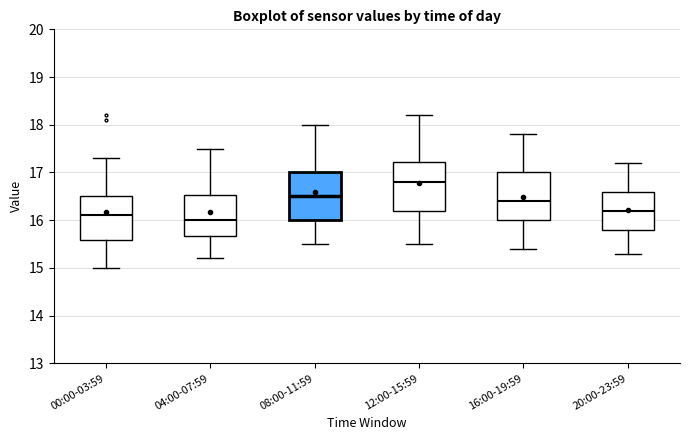

Reading left to right, transcribe this box plot: for each box, give where its median line is, the range the box spans, and where its two whiskers end, as read against the y-axis. The values are not printed on the chart, so give them approximately, as read against the axis.

00:00-03:59: median 16.1, box 15.6 to 16.5, whiskers 15.0 to 17.3
04:00-07:59: median 16.0, box 15.7 to 16.5, whiskers 15.2 to 17.5
08:00-11:59: median 16.5, box 16.0 to 17.0, whiskers 15.5 to 18.0
12:00-15:59: median 16.8, box 16.2 to 17.2, whiskers 15.5 to 18.2
16:00-19:59: median 16.4, box 16.0 to 17.0, whiskers 15.4 to 17.8
20:00-23:59: median 16.2, box 15.8 to 16.6, whiskers 15.3 to 17.2